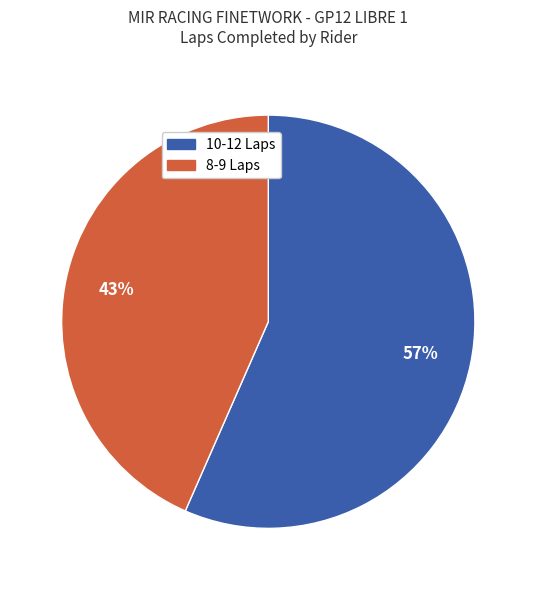

Is there a majority slice in this chart?

Yes